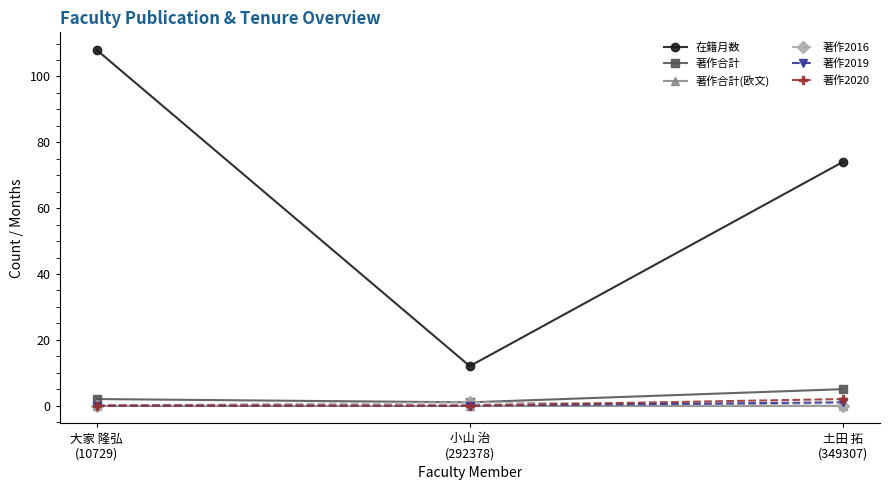

Which series has the largest range (max minus min)?

在籍月数